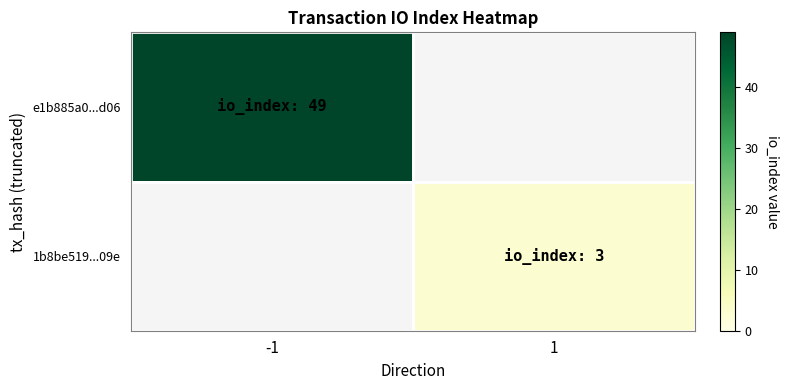

Rank the series by their average value, from highest to lowest.

e1b885a0...d06, 1b8be519...09e